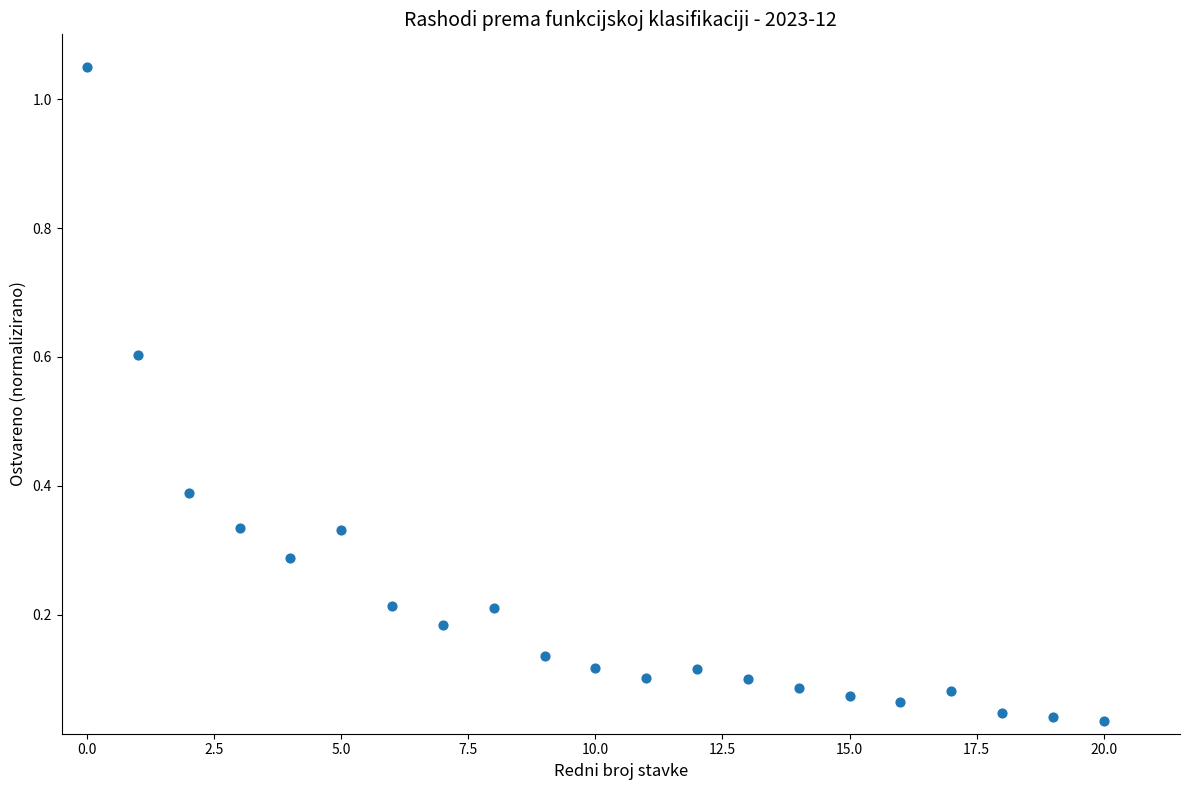

What is the range of Y values (max minus min)?

1.0